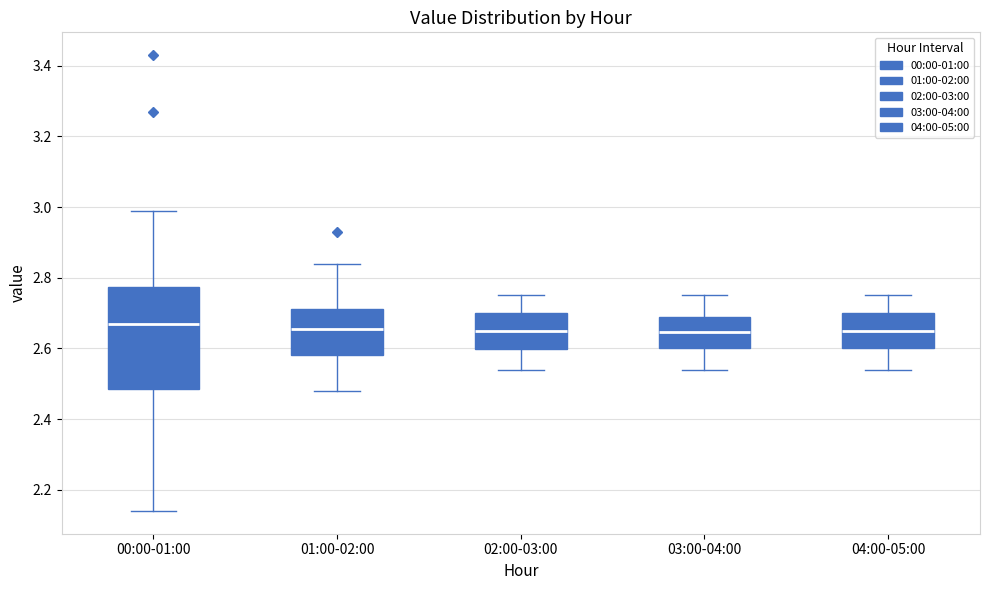

Where is the upper edge of the box for 01:00-02:00 on the y-axis? The values are not printed on the chart, so give them approximately, as read against the axis.

2.72